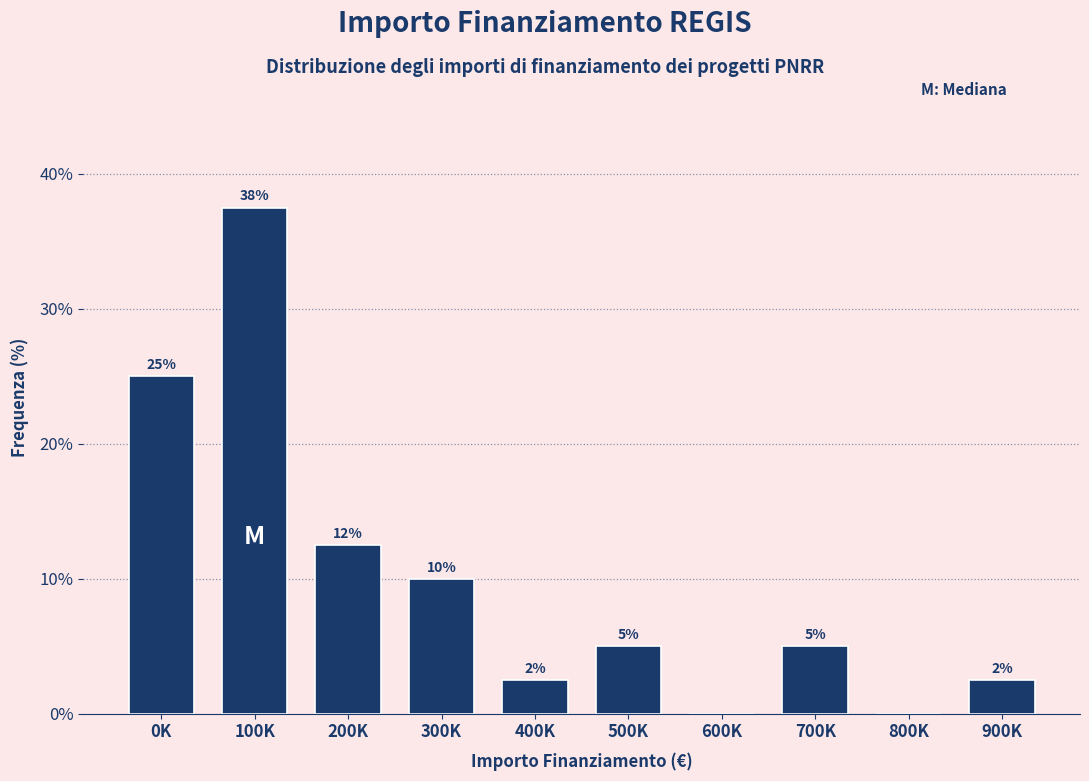

Between 300K and 600K, which is larger?

300K